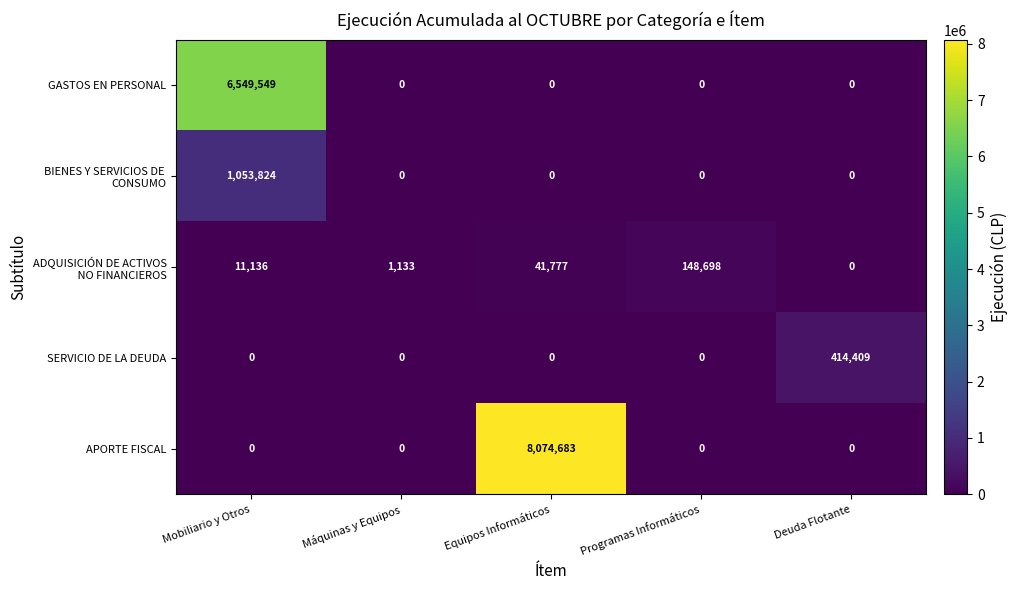

Is it true that SERVICIO DE LA DEUDA equals 0 at Programas Informáticos?

True